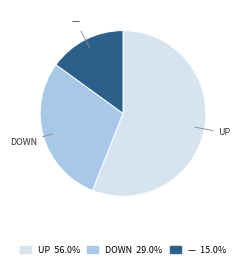

Is there a majority slice in this chart?

Yes